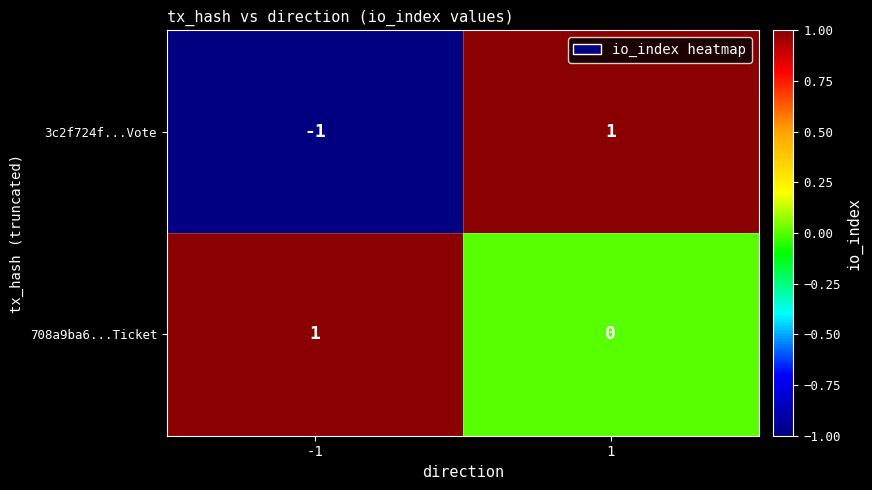

Reading left to right, what are all the values shown in this chart?

3c2f724f...Vote: -1	1
708a9ba6...Ticket: 1	0